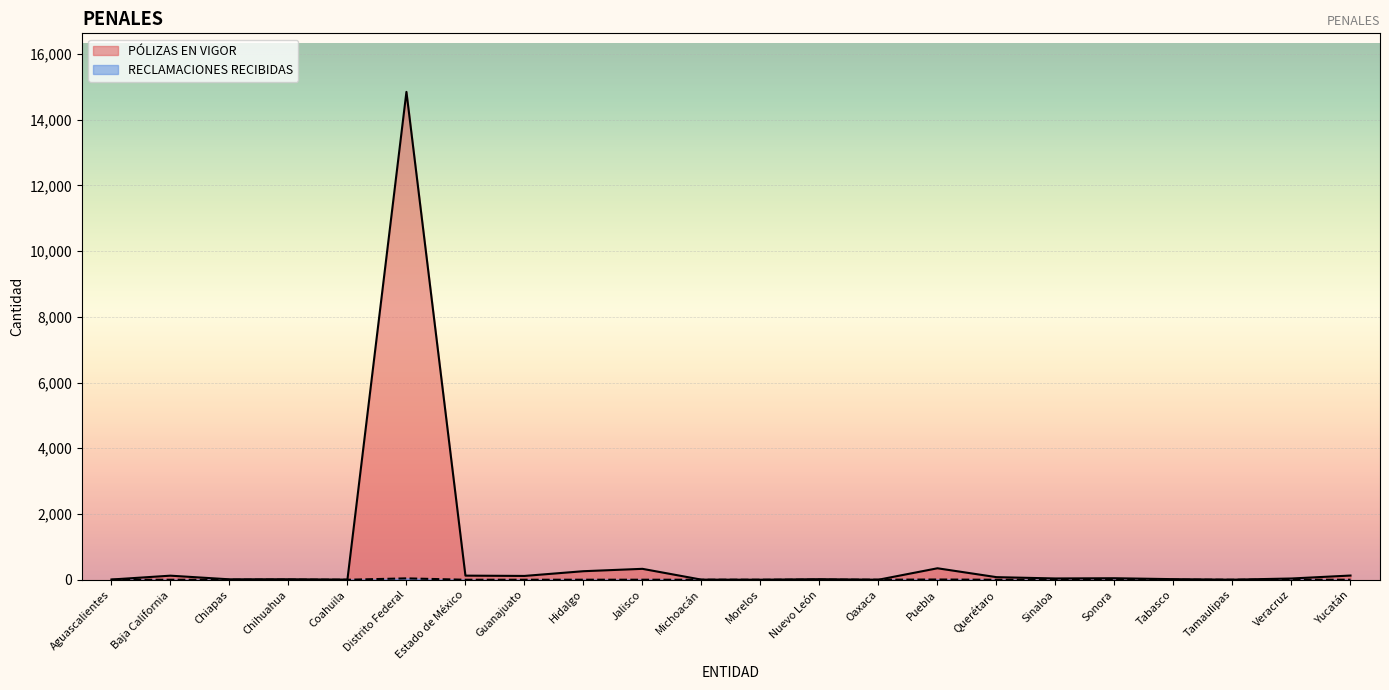

Where is RECLAMACIONES RECIBIDAS nearest to the value 21?

Puebla